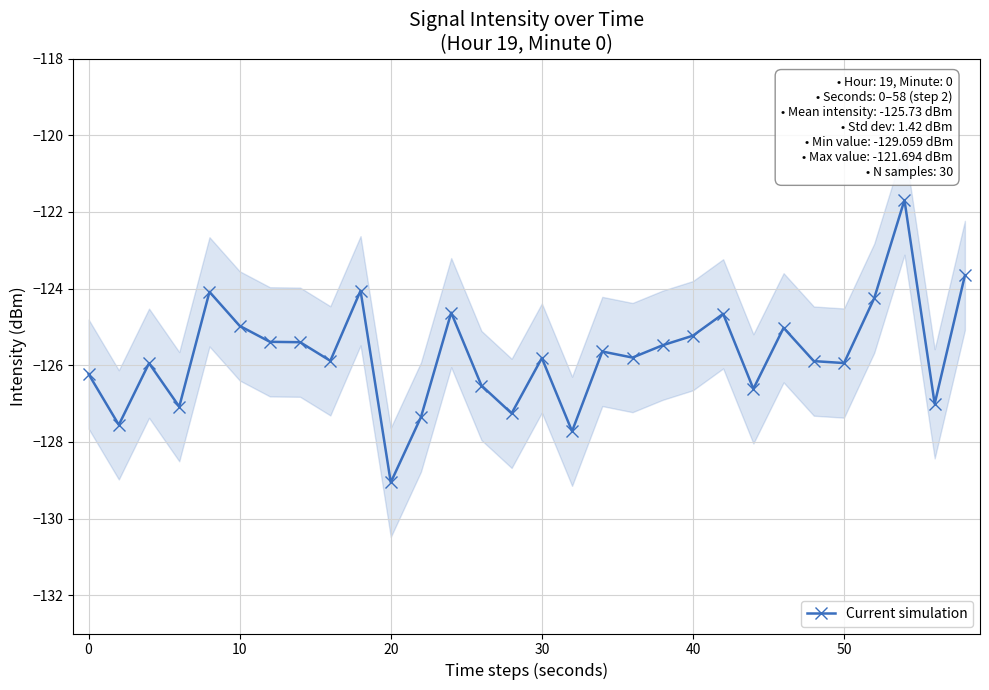

True or false: Current simulation has more than 0 points higher than both neighbors.

True